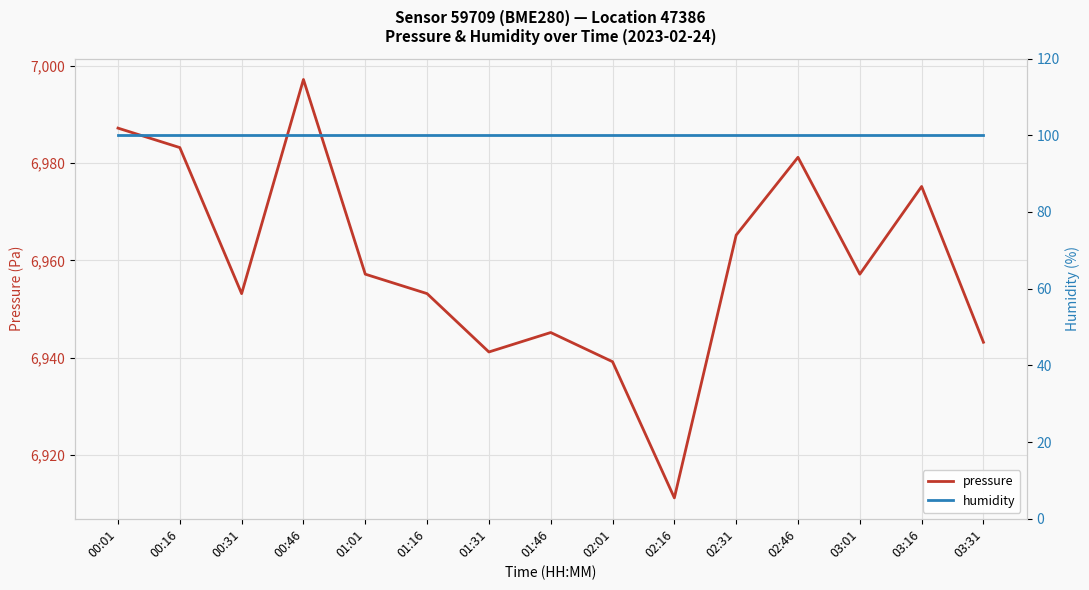

Rank the series at 00:46 from highest to lowest value.

pressure, humidity